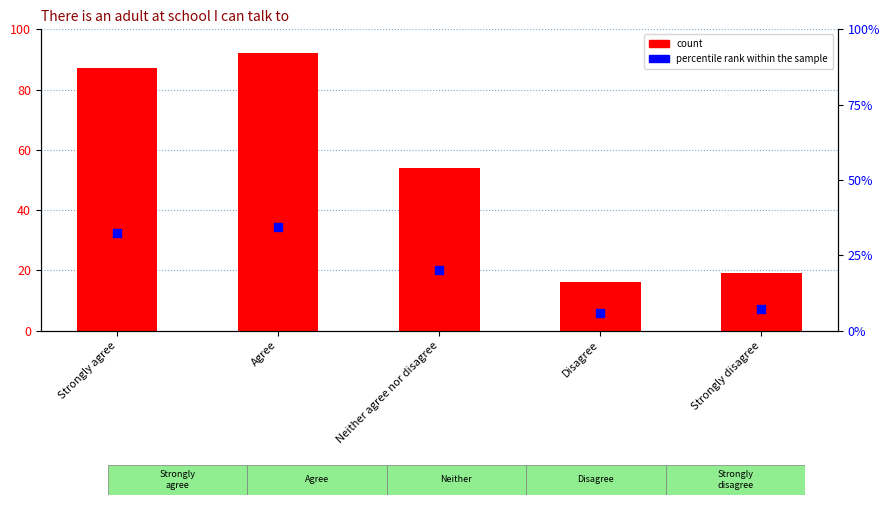

Which series has the largest Y range (max minus min)?

count